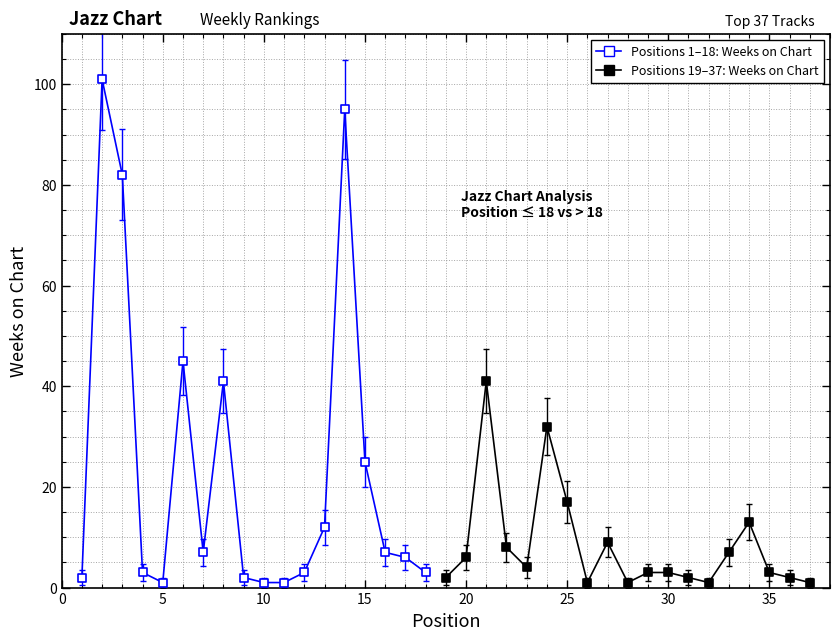

Which series contains the highest Y value?

Positions 1–18: Weeks on Chart